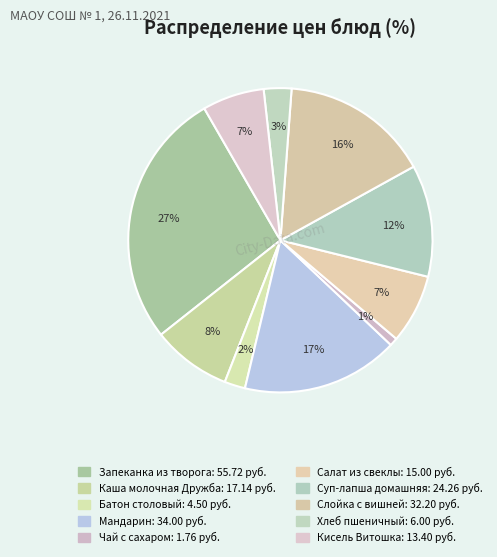

To the nearest percent, what is the average slice percentage?

10%